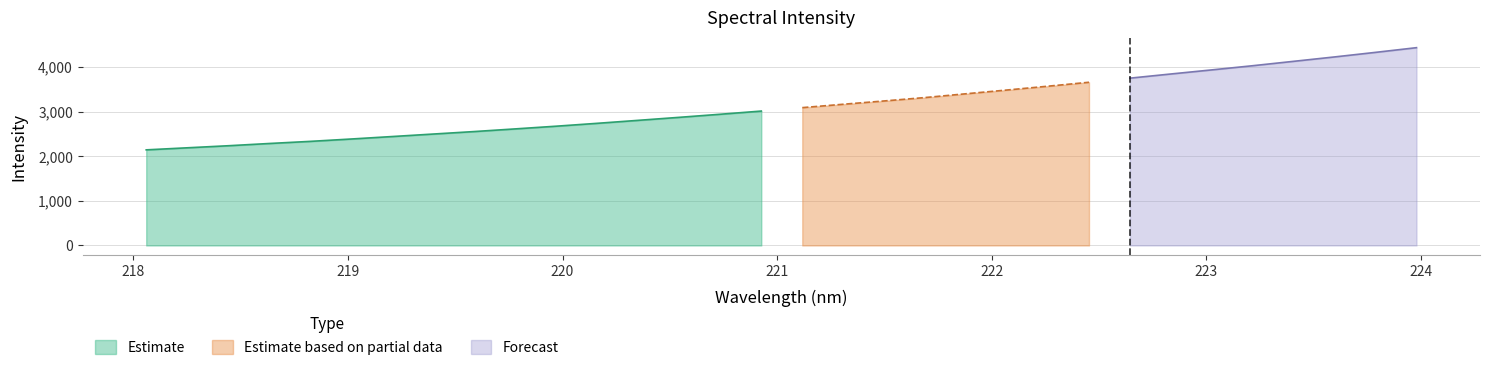

Reading left to right, what are all the values shown in this chart?

2143.9	2190.1	2236.4	2286.7	2334.3	2387.5	2442.9	2498.9	2554.7	2614.3	2675.0	2739.4	2806.3	2873.6	2942.8	3014.1	3091.1	3166.9	3241.0	3317.5	3402.4	3486.5	3572.1	3660.2	3752.3	3845.8	3937.6	4031.4	4129.8	4228.5	4330.8	4435.9